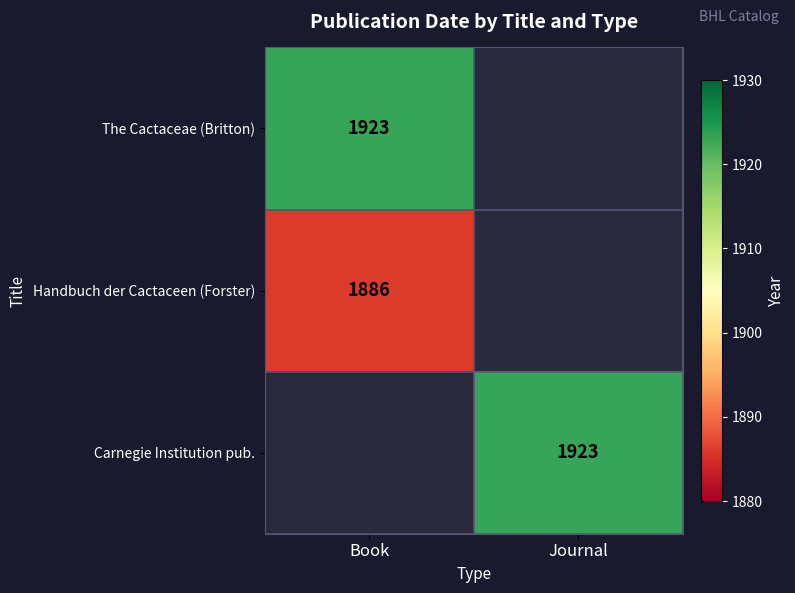

The value of Carnegie Institution pub. at Journal is 1210. True or false?

False